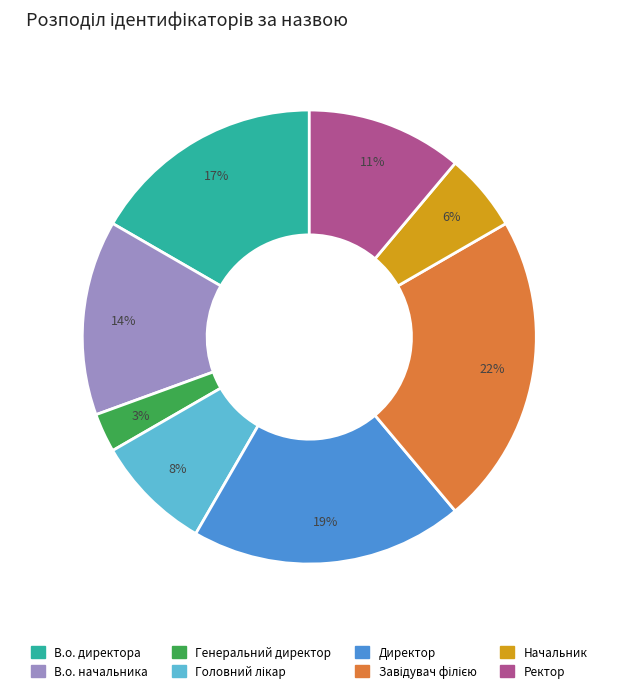

What is the smallest slice in the pie chart?

Генеральний директор